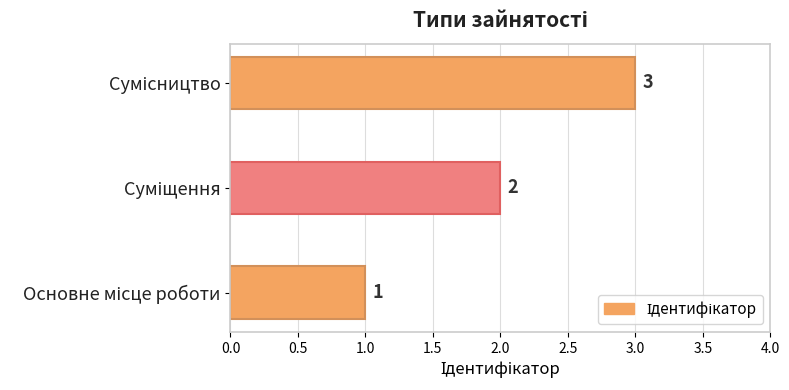

What is the average value?

2